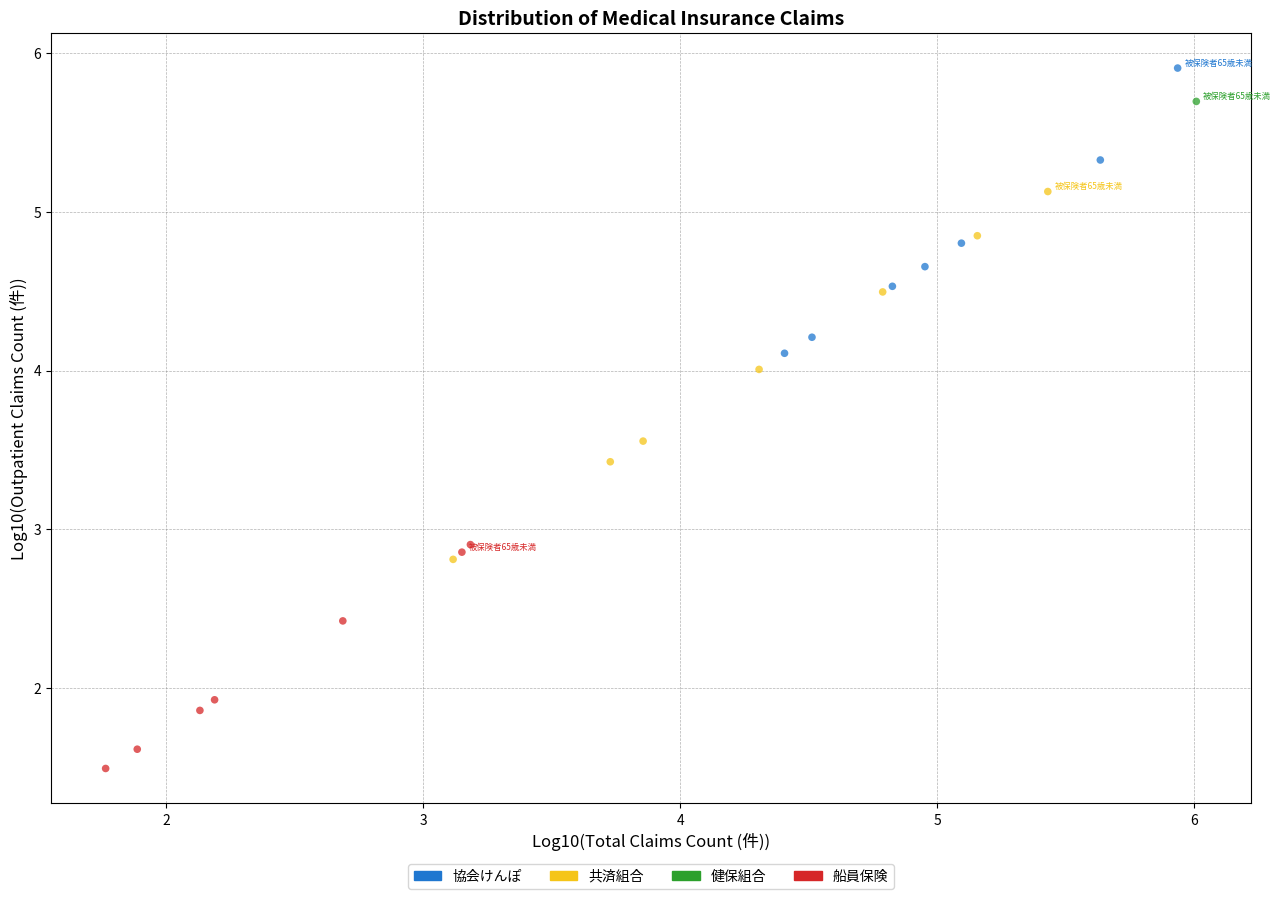

What are all the series names shown in the legend?

協会けんぽ, 共済組合, 健保組合, 船員保険